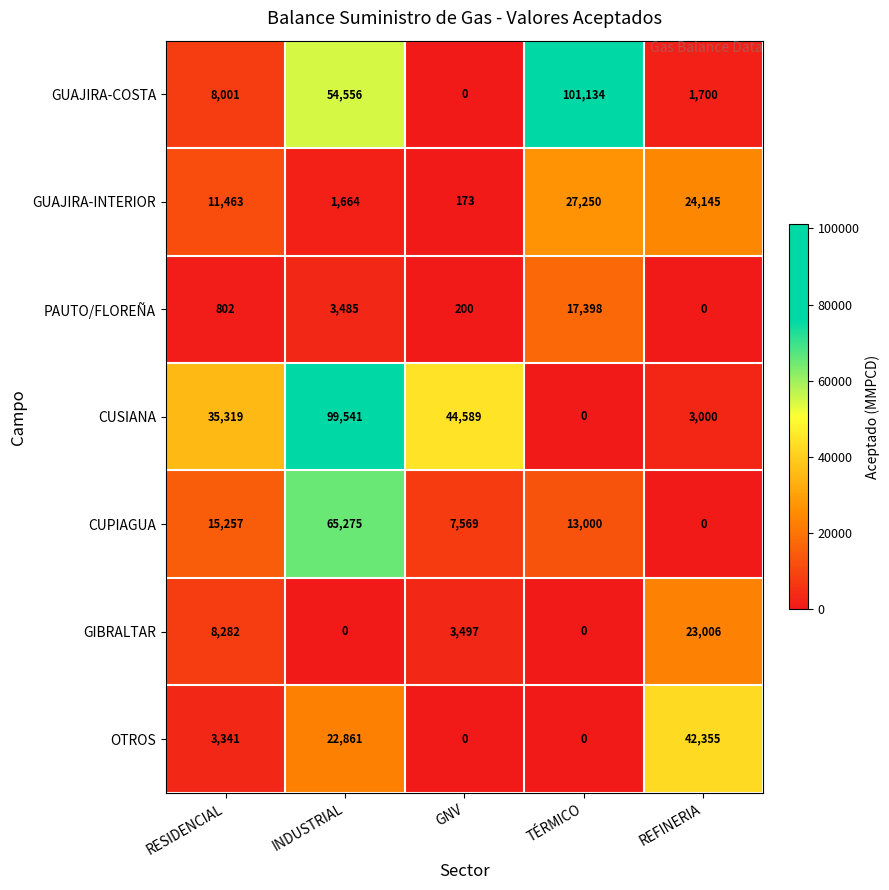

What is the difference between the CUSIANA values at TÉRMICO and REFINERIA?

3000